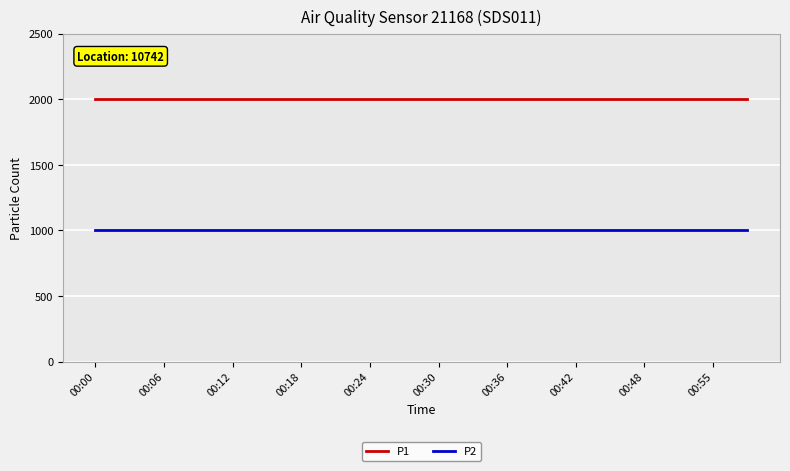

True or false: P1 and P2 intersect in this chart.

False